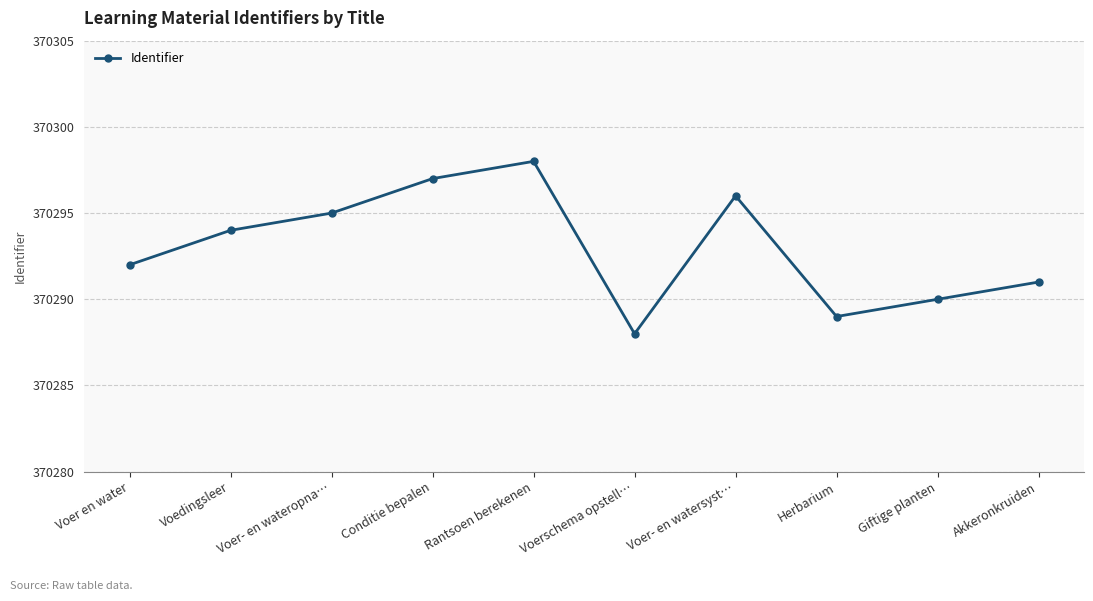

Between Voer- en watersyst… and Voer en water, which is larger?

Voer- en watersyst…